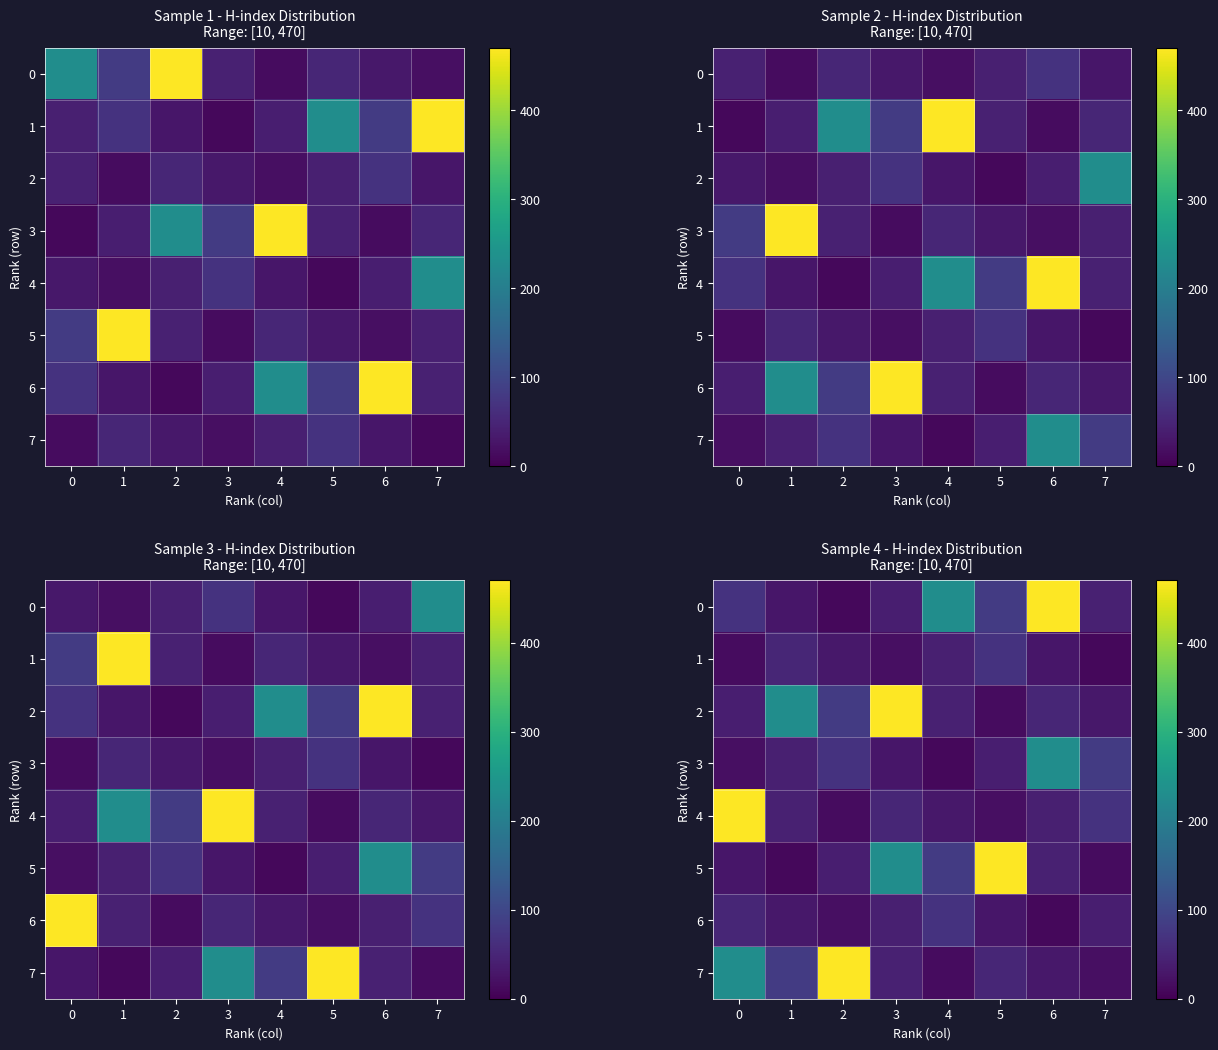

Rank the series by their maximum value, from lowest to highest.

1, 6, 3, 0, 2, 4, 5, 7